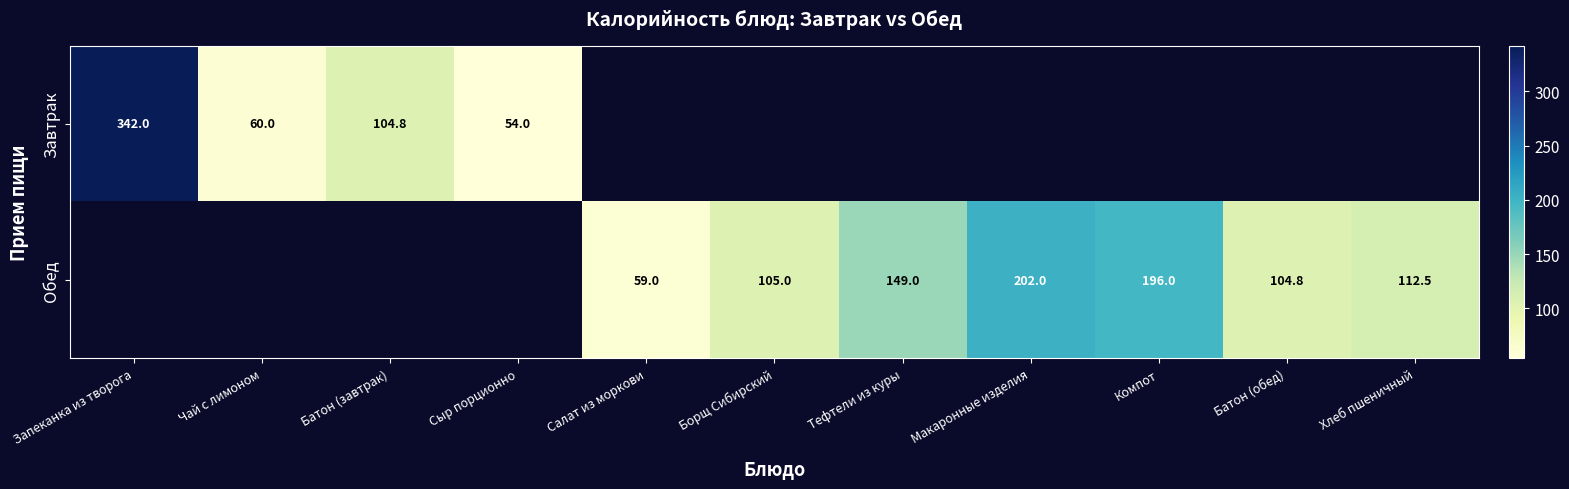

Between Сыр порционно and Макаронные изделия, which is larger?

Макаронные изделия